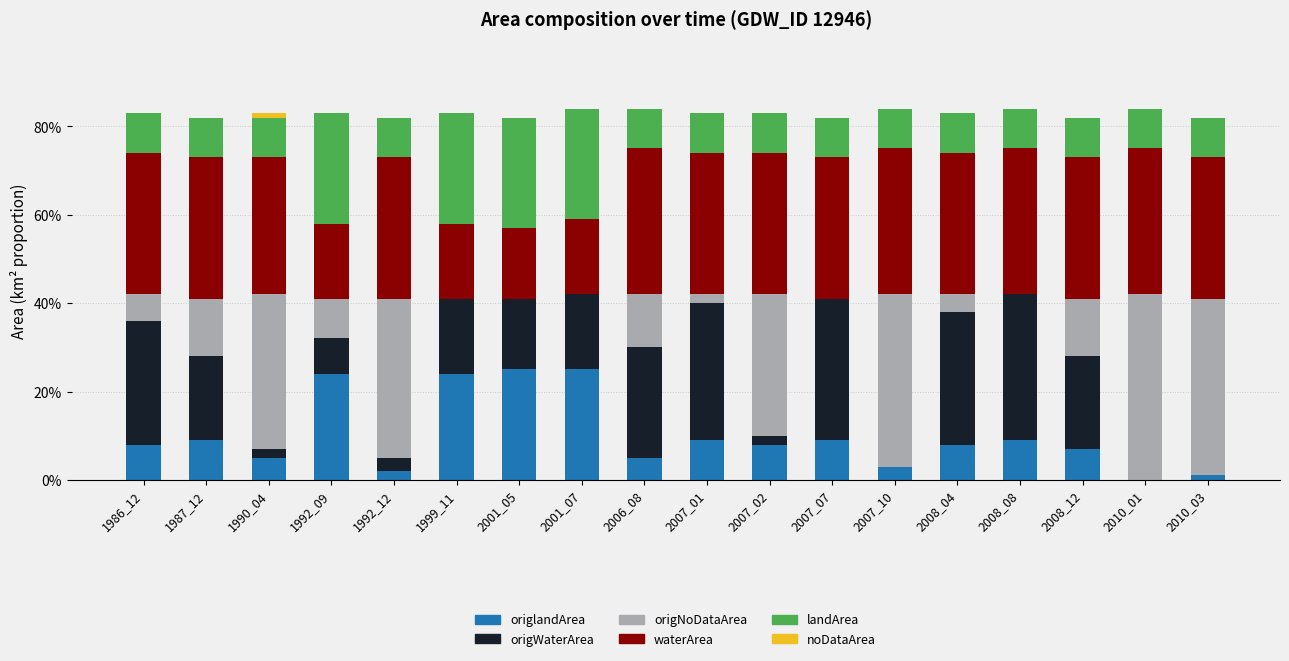

Which has a higher value, 1986_12 or 1992_12?

1986_12